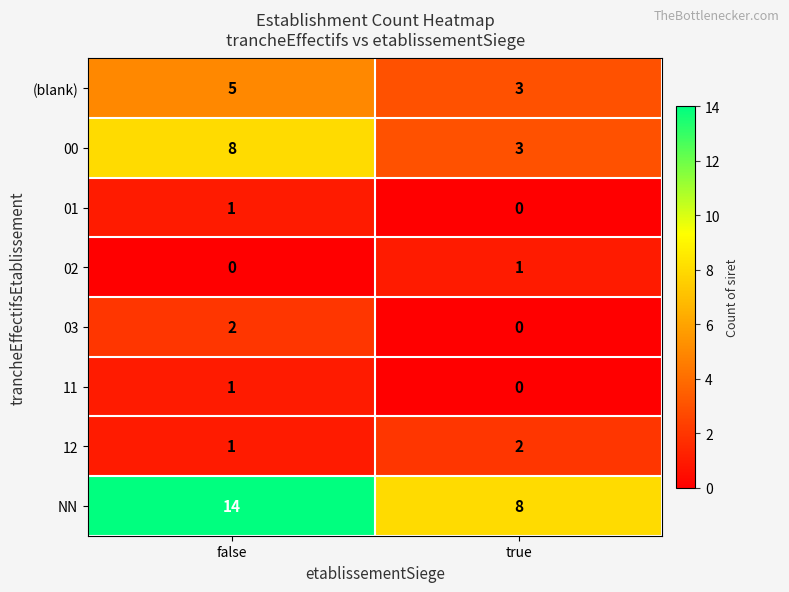

At how many categories does at least one series exceed 7?

2